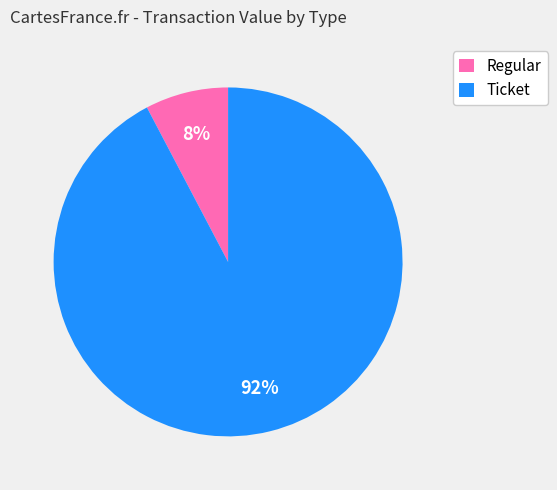

Is it true that Ticket is 92% of the pie?

True